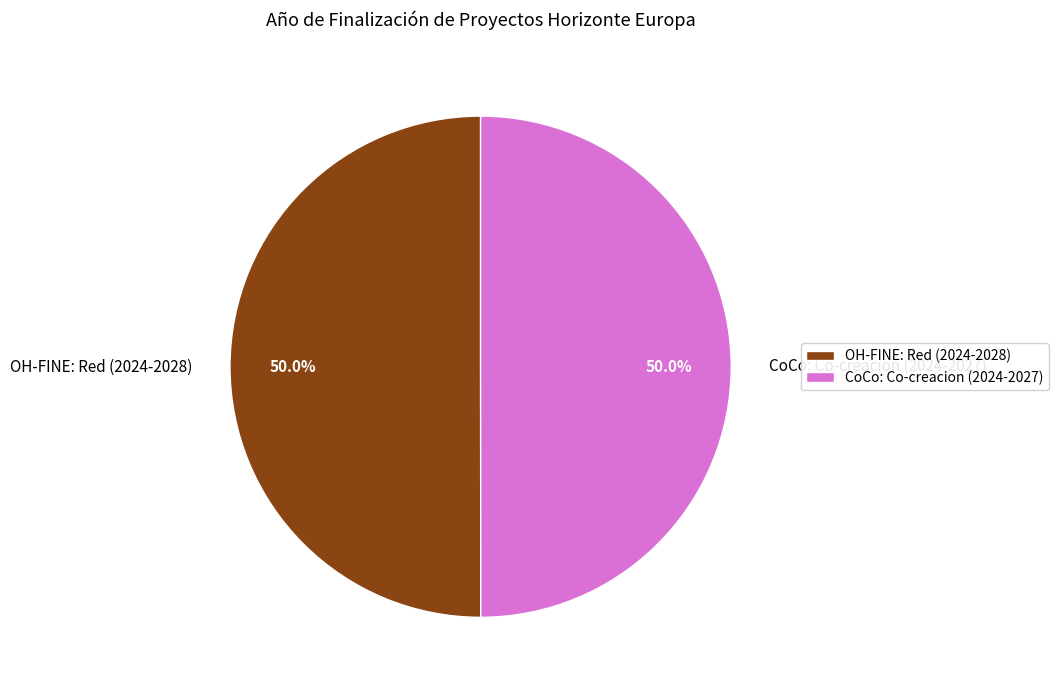

What is the ratio of the value at OH-FINE: Red (2024-2028) to the value at CoCo: Co-creacion (2024-2027)?

1.0